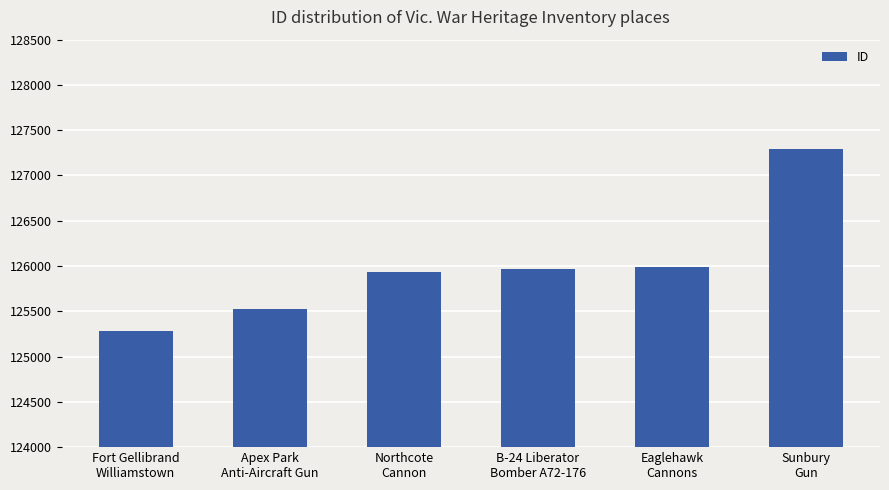

What is the minimum value shown in the chart?

125286